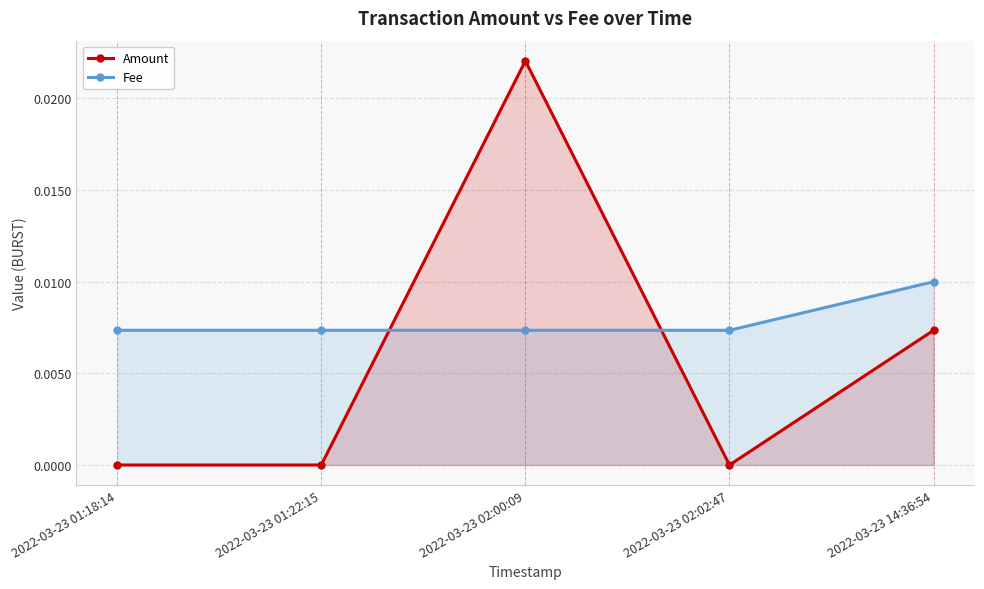

How many intersections are there between Fee and Amount?

2